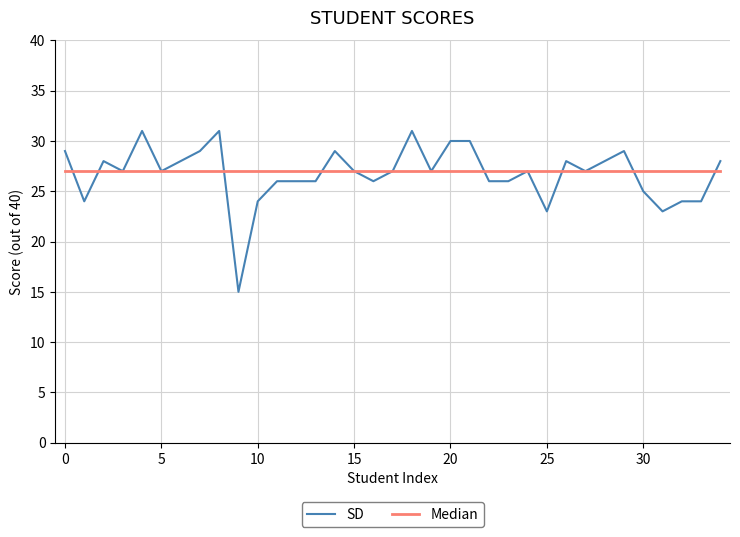

What is the greatest value displayed?

31